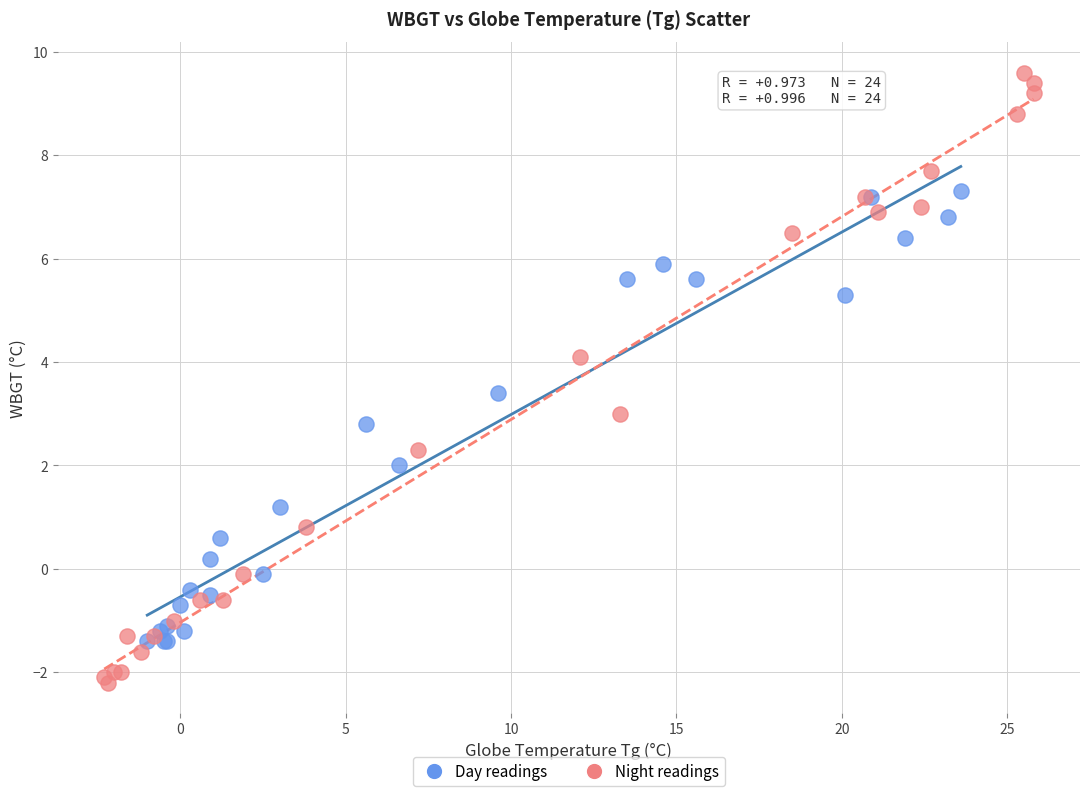

Which series reaches the minimum Y coordinate?

Night readings